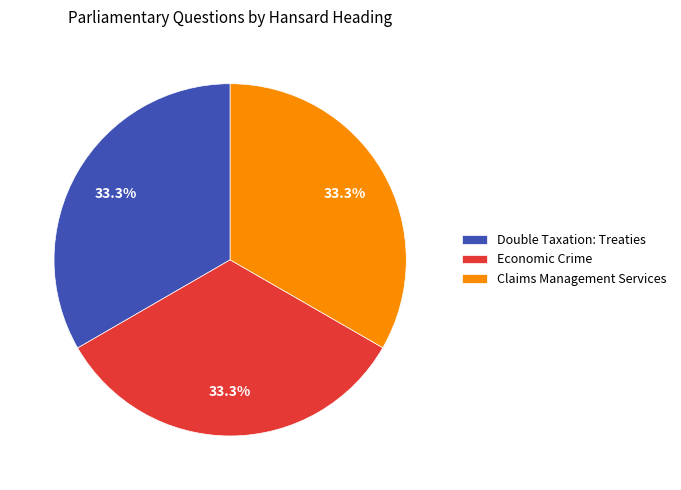

How much of the chart is everything except Claims Management Services?

66.7%